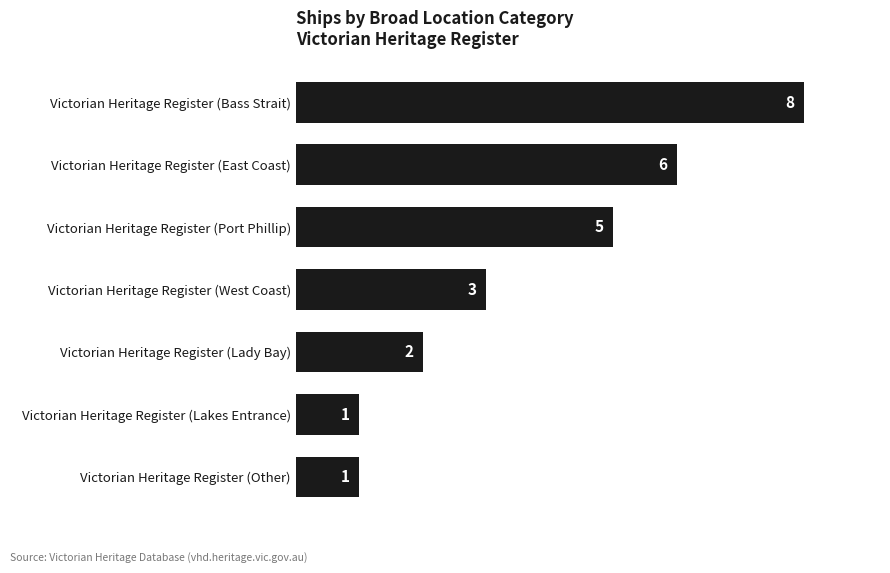

How many series are shown in this chart?

1